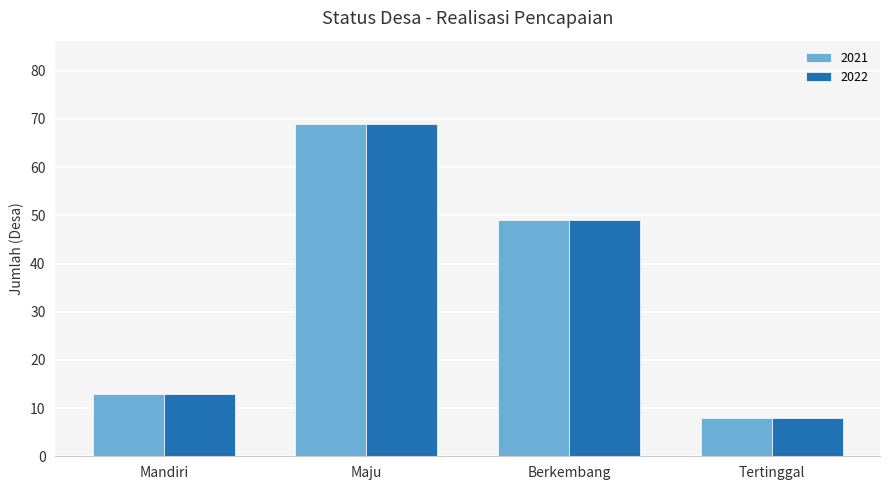

At how many categories does at least one series exceed 32?

2